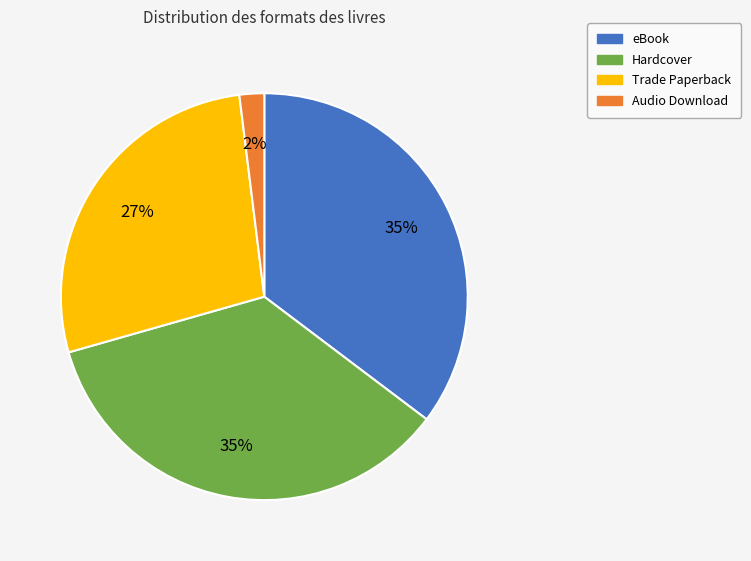

The Trade Paperback slice represents 22% of the pie. True or false?

False